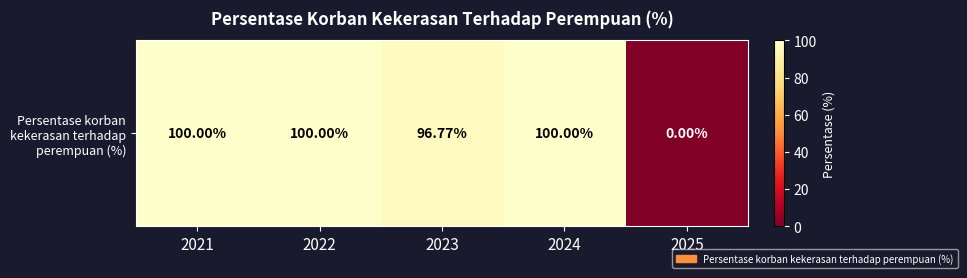

True or false: the data shows 31.3 at 2021.

False